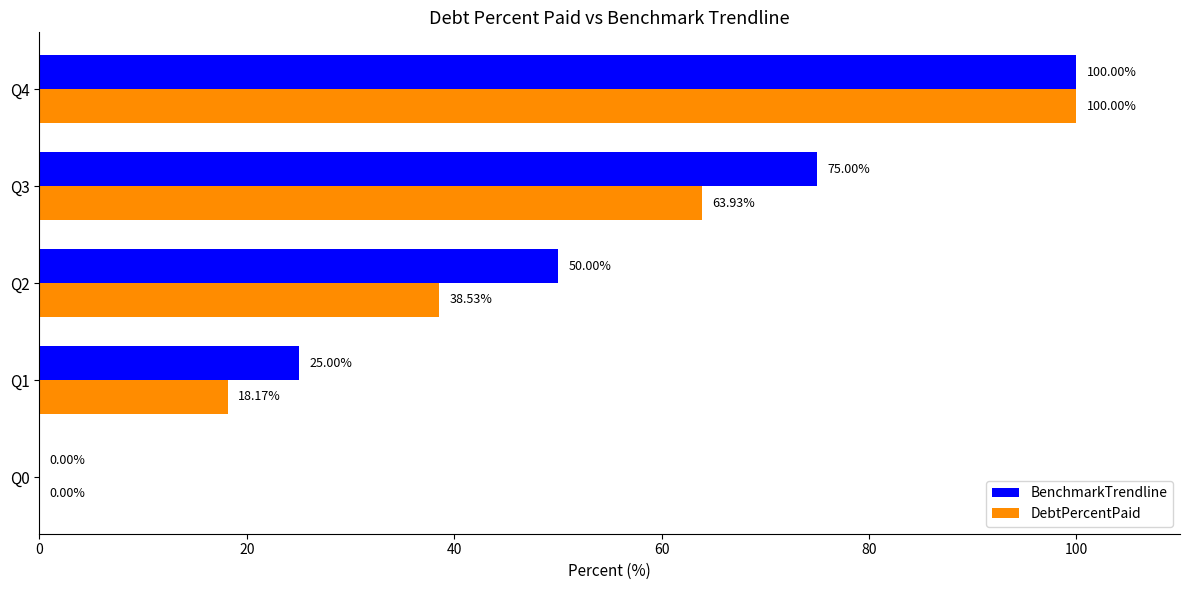

At which category is the sum across all series the highest?

Q4